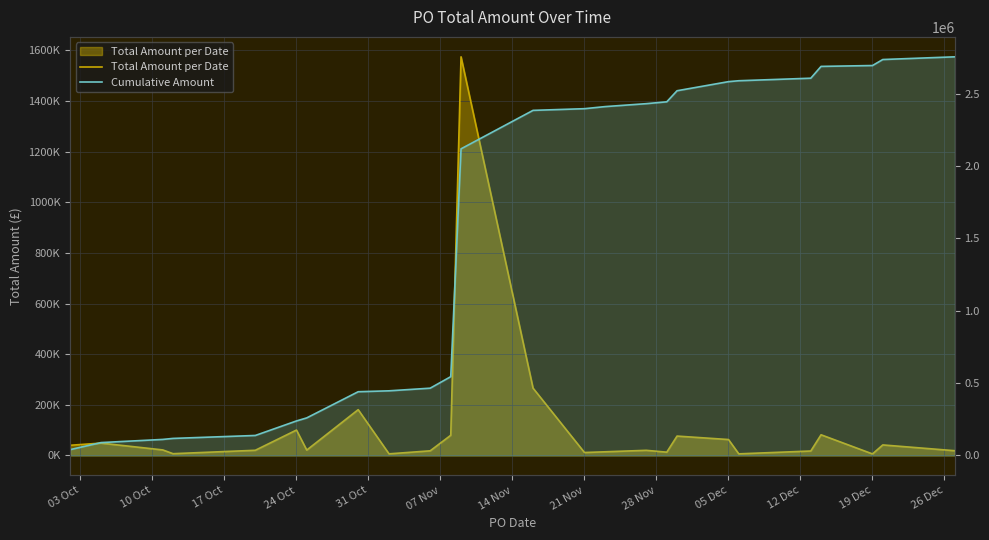

In Total Amount per Date, how many points are lower than both neighbors (excluding endpoints)?

7